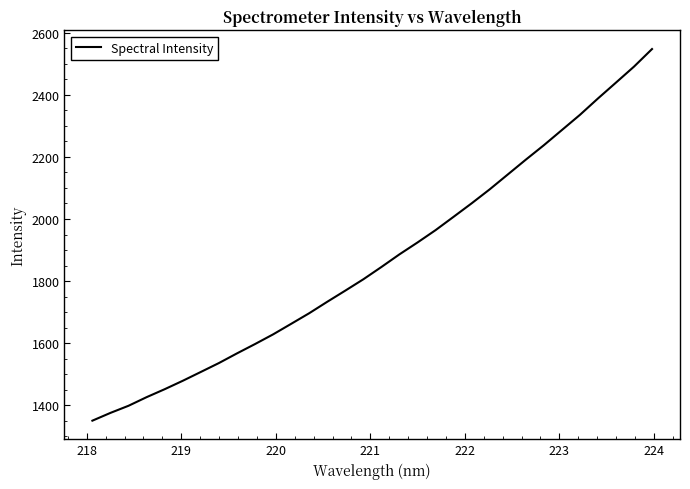

What is the smallest value displayed?

1350.4